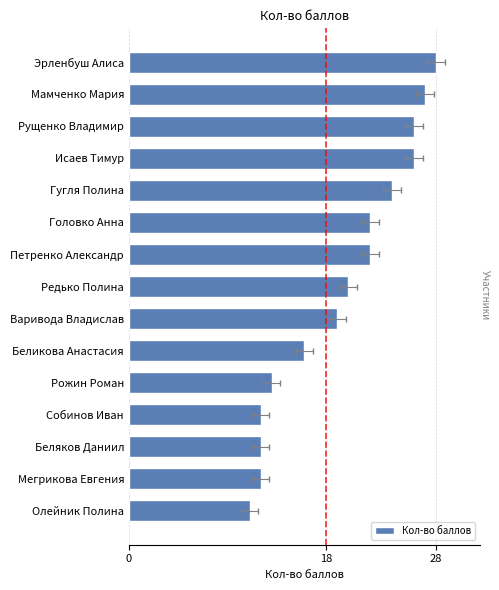

Does the chart contain any negative values?

No